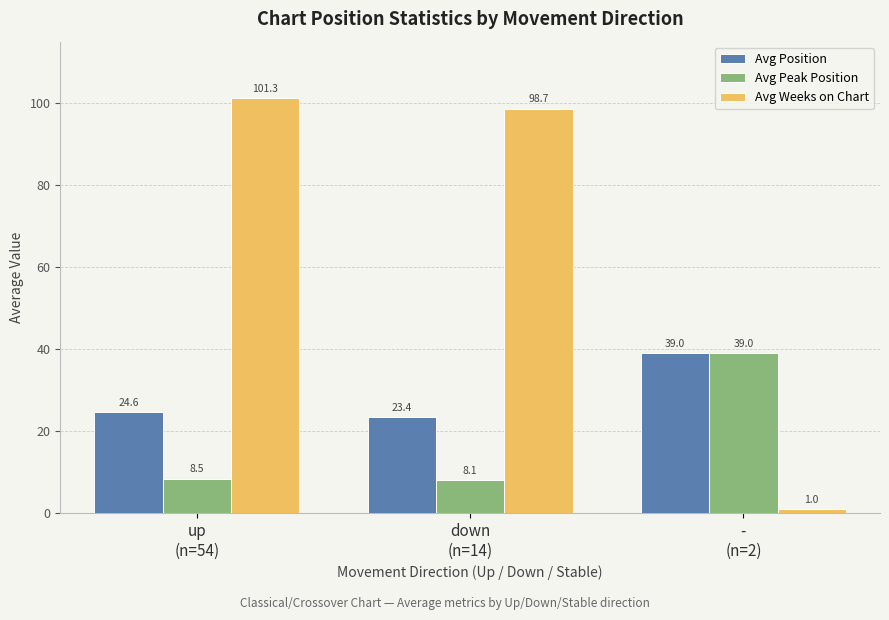

Is the value of Avg Position at -
(n=2) greater than the value of Avg Weeks on Chart at up
(n=54)?

No